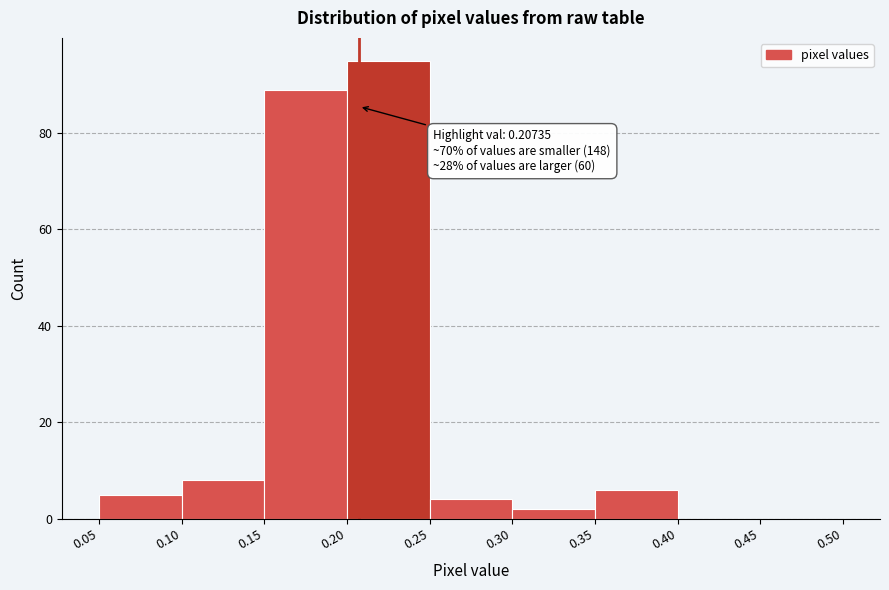

Which range on the x-axis has the tallest bar?

0.20 to 0.25